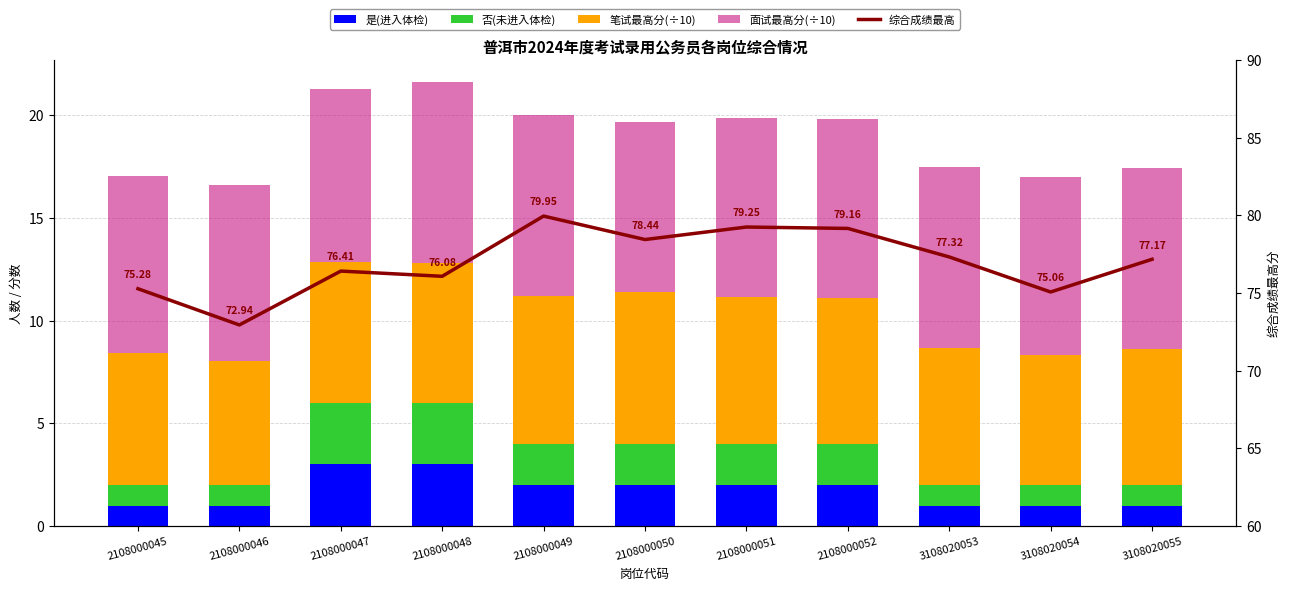

At how many categories does at least one series exceed 42?

11